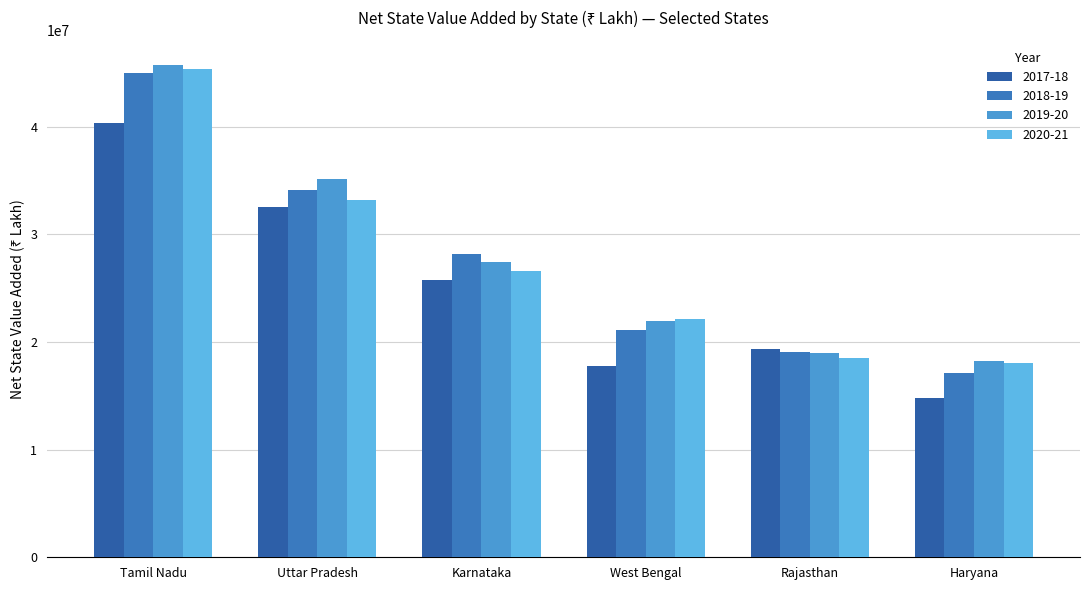

Are the bars grouped side by side (vs. stacked)?

Yes